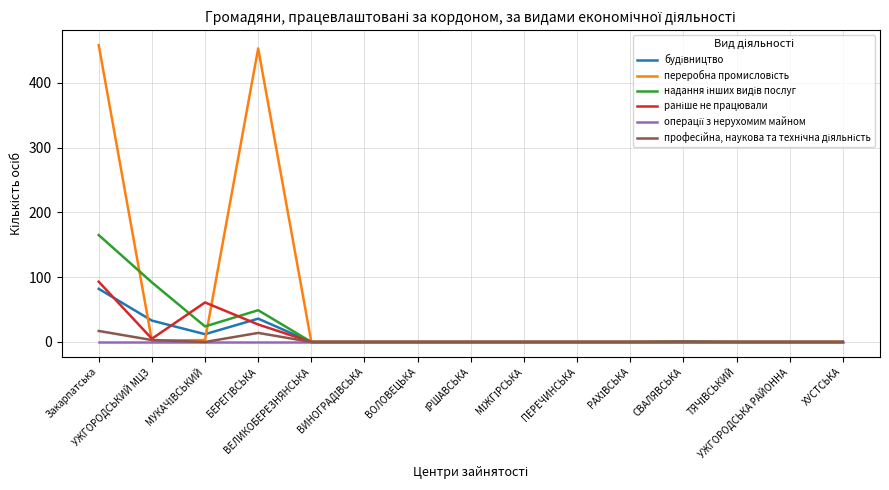

The value of операції з нерухомим майном at ПЕРЕЧИНСЬКА is 0. True or false?

True